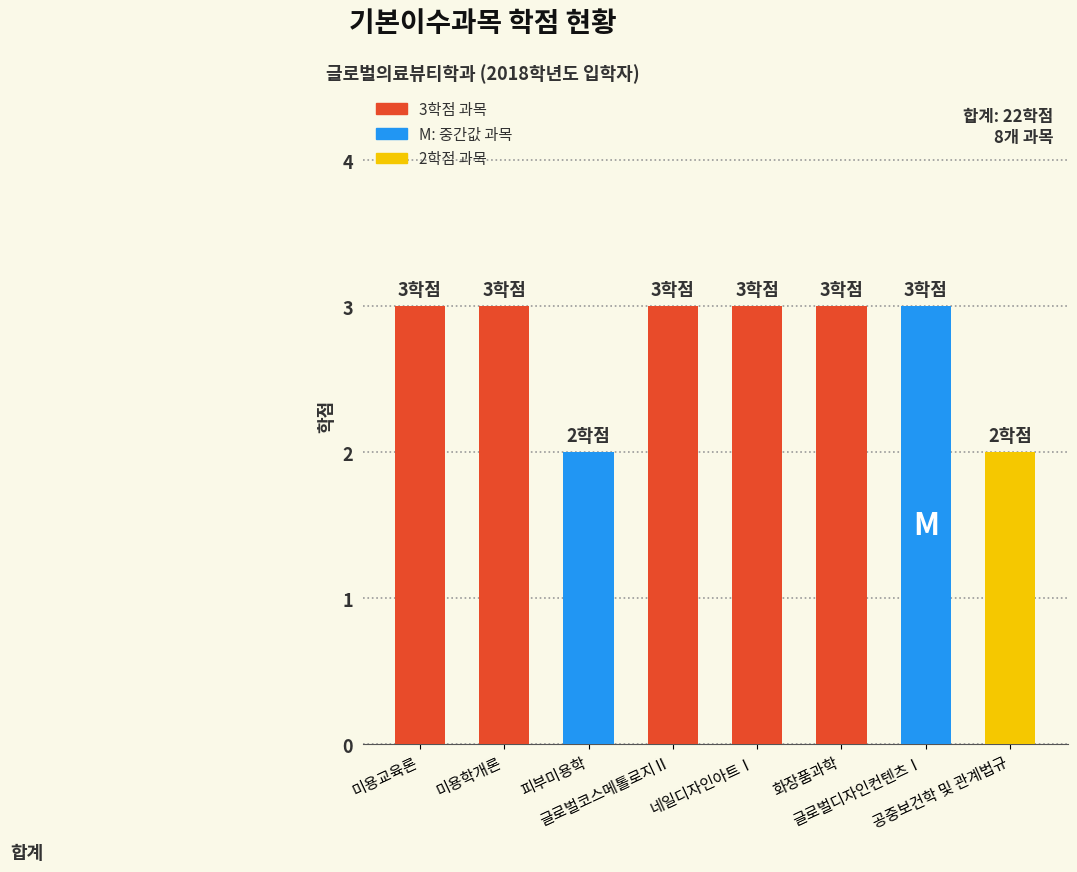

Read the value at 미용학개론.

3